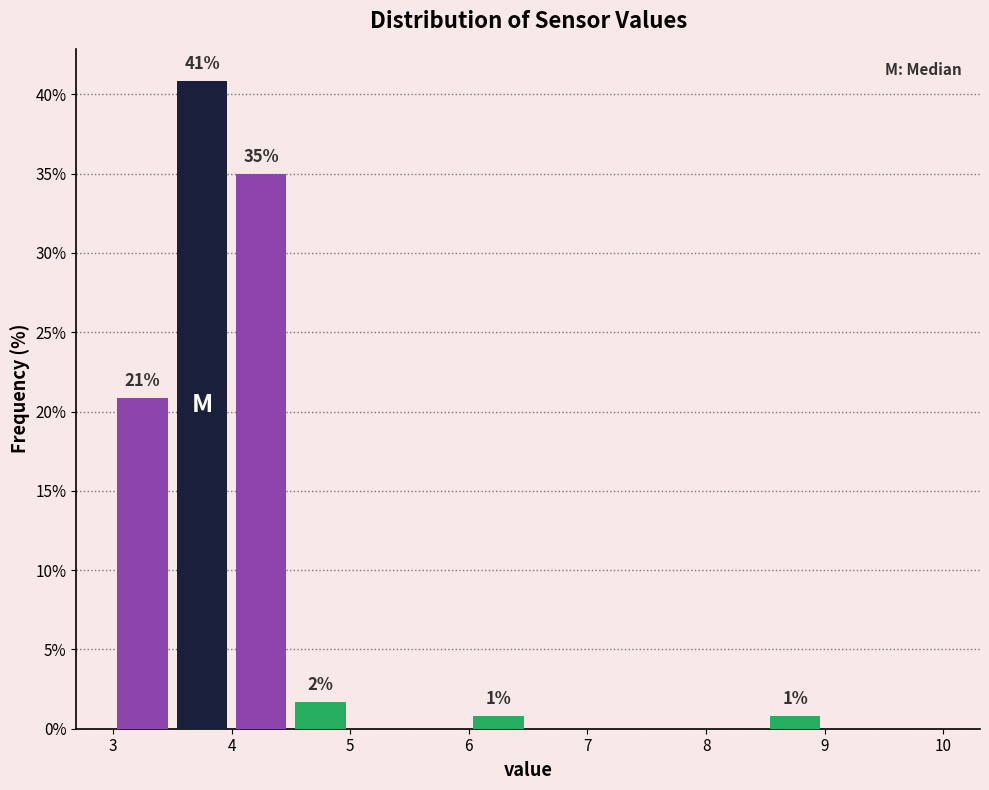

Which range on the x-axis has the tallest bar?

3.5 to 4.0